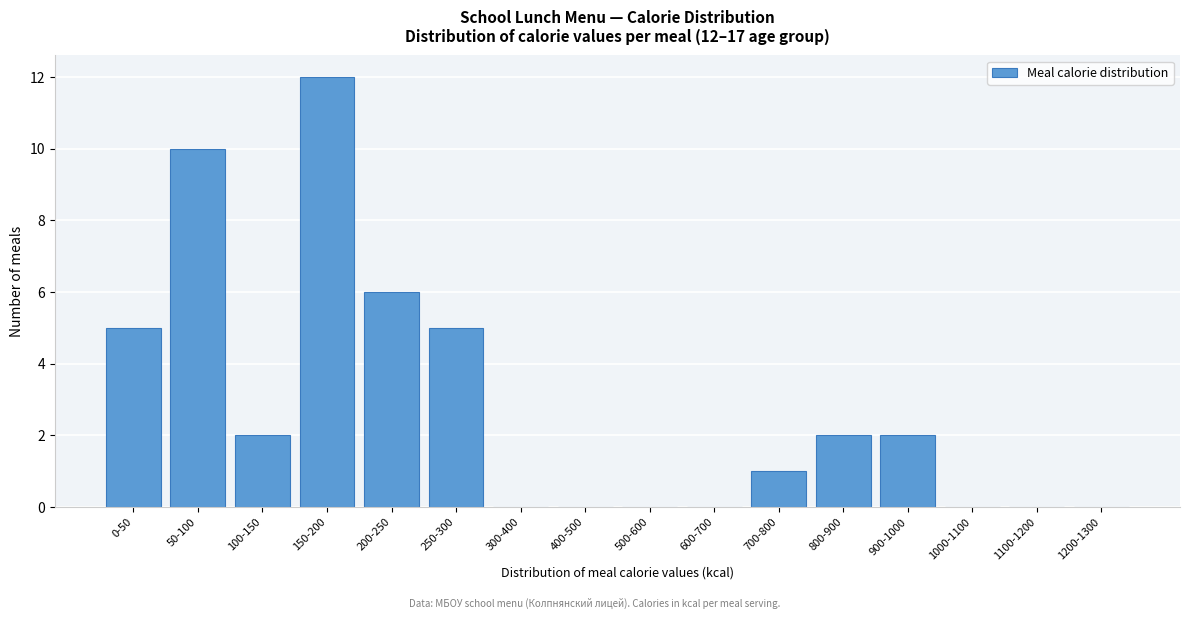

Reading left to right, what are all the values shown in this chart?

0-50=5	50-100=10	100-150=2	150-200=12	200-250=6	250-300=5	300-400=0	400-500=0	500-600=0	600-700=0	700-800=1	800-900=2	900-1000=2	1000-1100=0	1100-1200=0	1200-1300=0